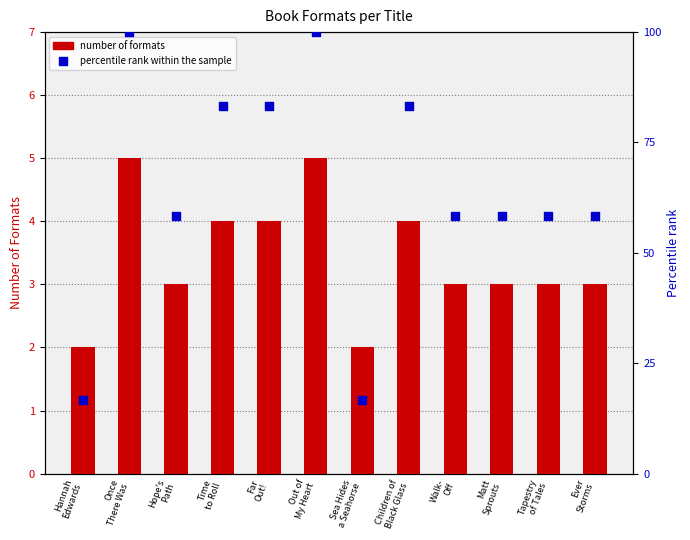

At how many categories does at least one series exceed 28?

10